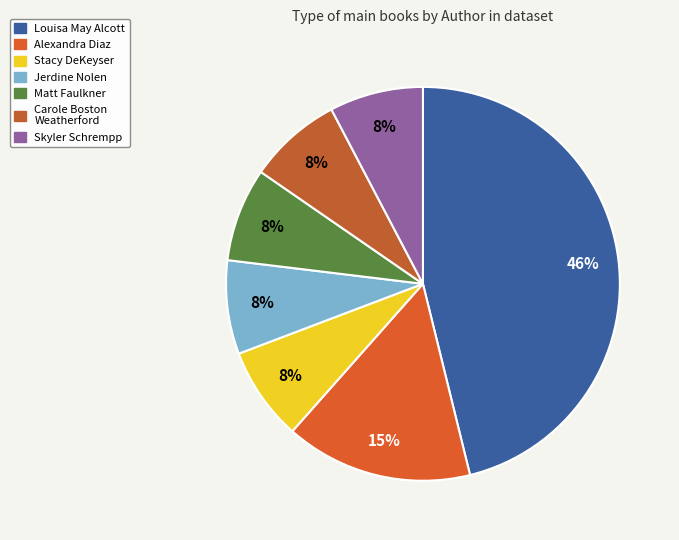

To the nearest percent, what is the difference between the largest and smallest slice percentages?

38%